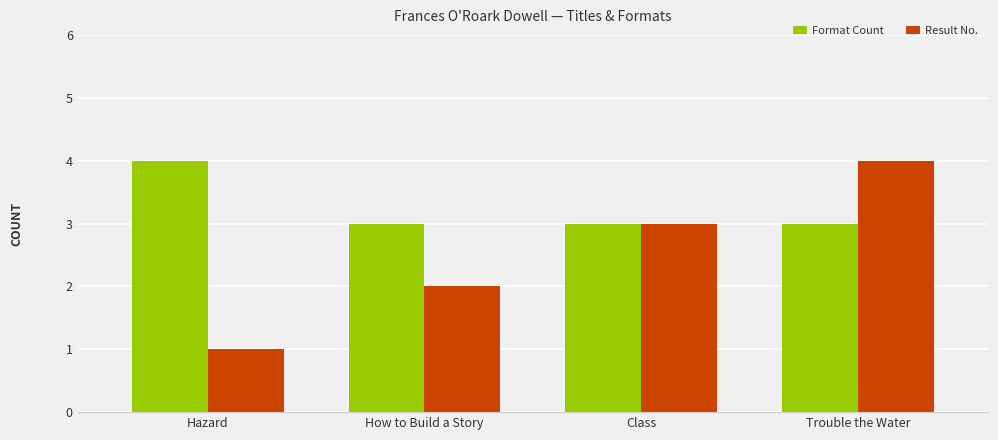

The value of Result No. at Trouble the Water is 4. True or false?

True